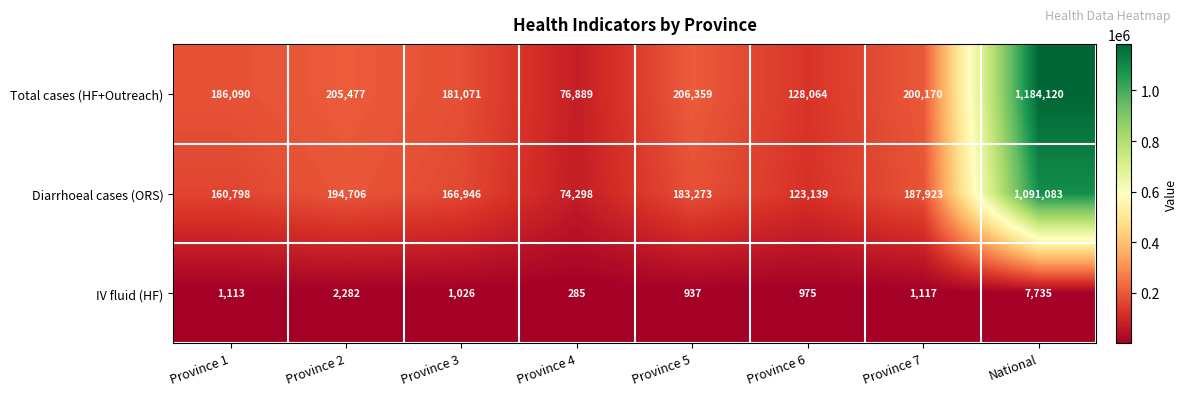

Which series has the largest total across all categories?

Total cases (HF+Outreach)